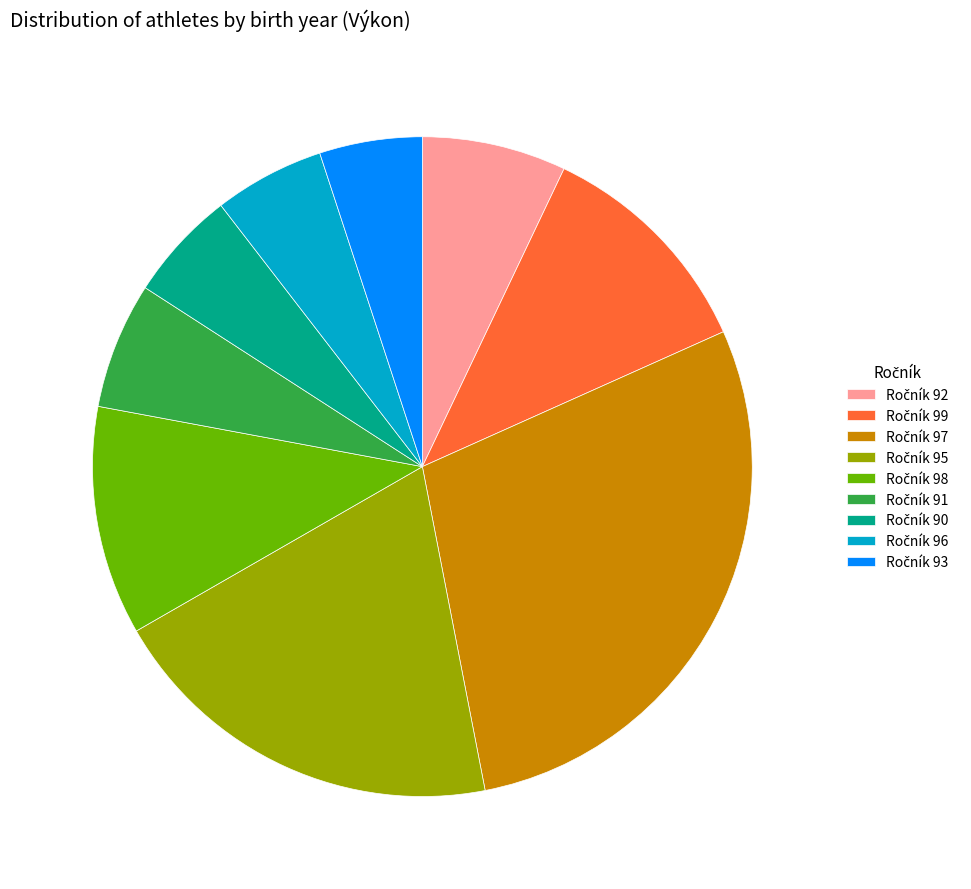

Does any single category account for the majority?

No